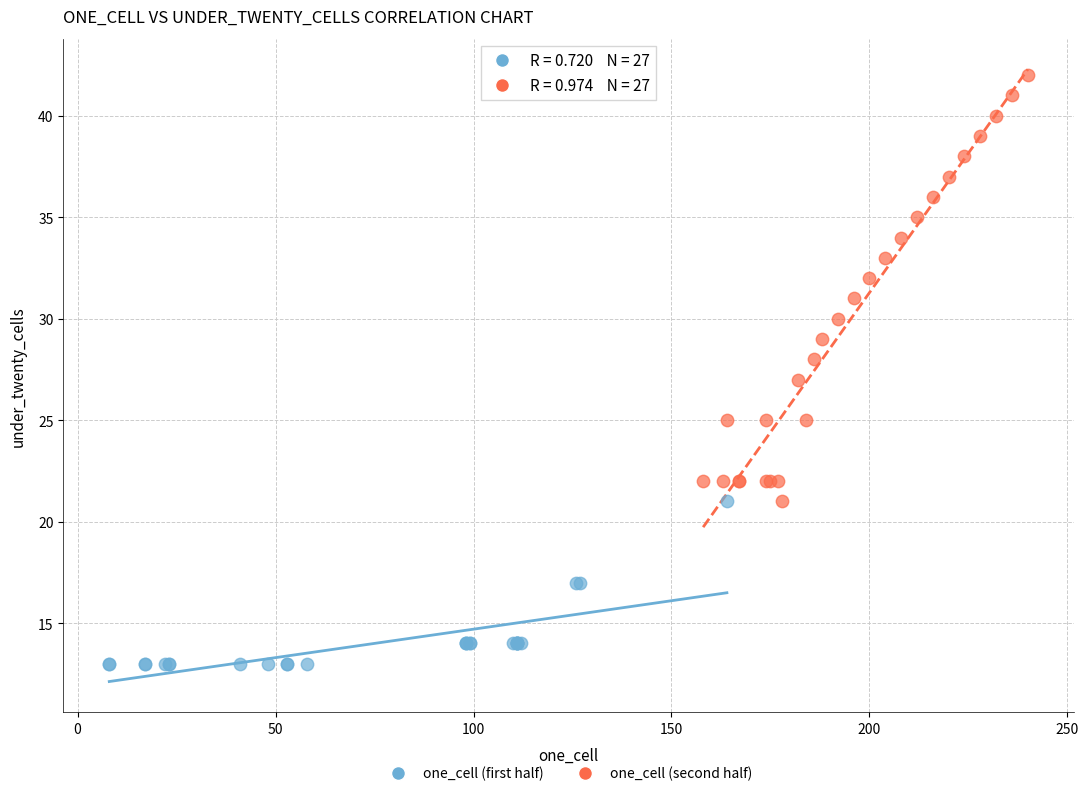

What are all the series names shown in the legend?

one_cell (first half), one_cell (second half)